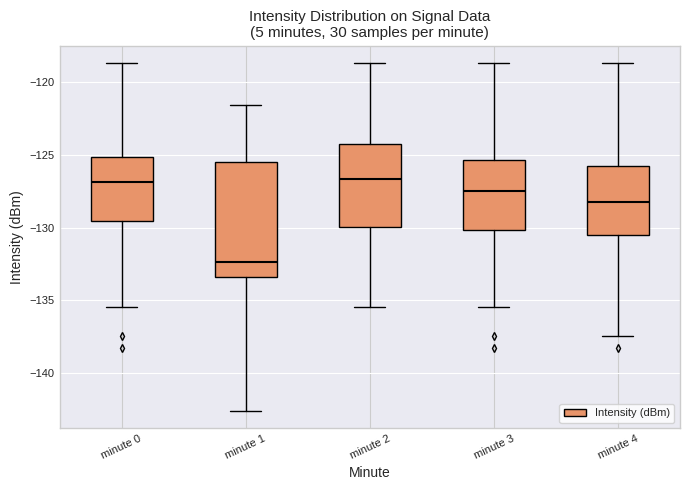

Reading left to right, read every box against the y-axis: the position of its median line, the range the box covers, and the ends of its whiskers. The values are not printed on the chart, so give them approximately, as read against the axis.

minute 0: median -127.0, box -129.5 to -125.0, whiskers -135.5 to -118.5
minute 1: median -132.5, box -133.5 to -125.5, whiskers -142.5 to -121.5
minute 2: median -126.5, box -130.0 to -124.5, whiskers -135.5 to -118.5
minute 3: median -127.5, box -130.0 to -125.5, whiskers -135.5 to -118.5
minute 4: median -128.0, box -130.5 to -126.0, whiskers -137.5 to -118.5